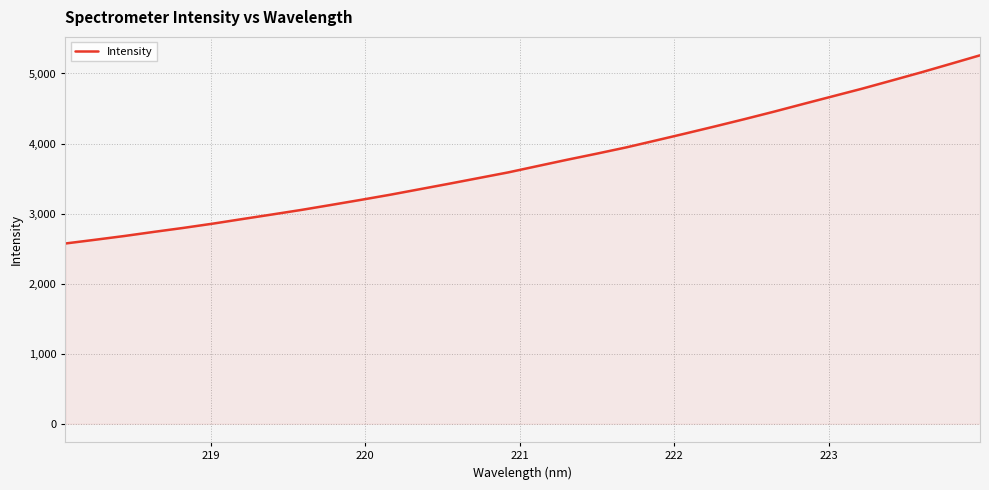

How many lines are shown in the chart?

1